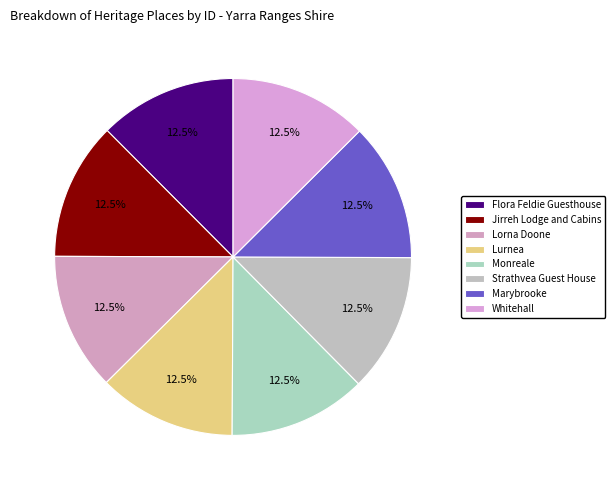

How many segments does this pie chart have?

8